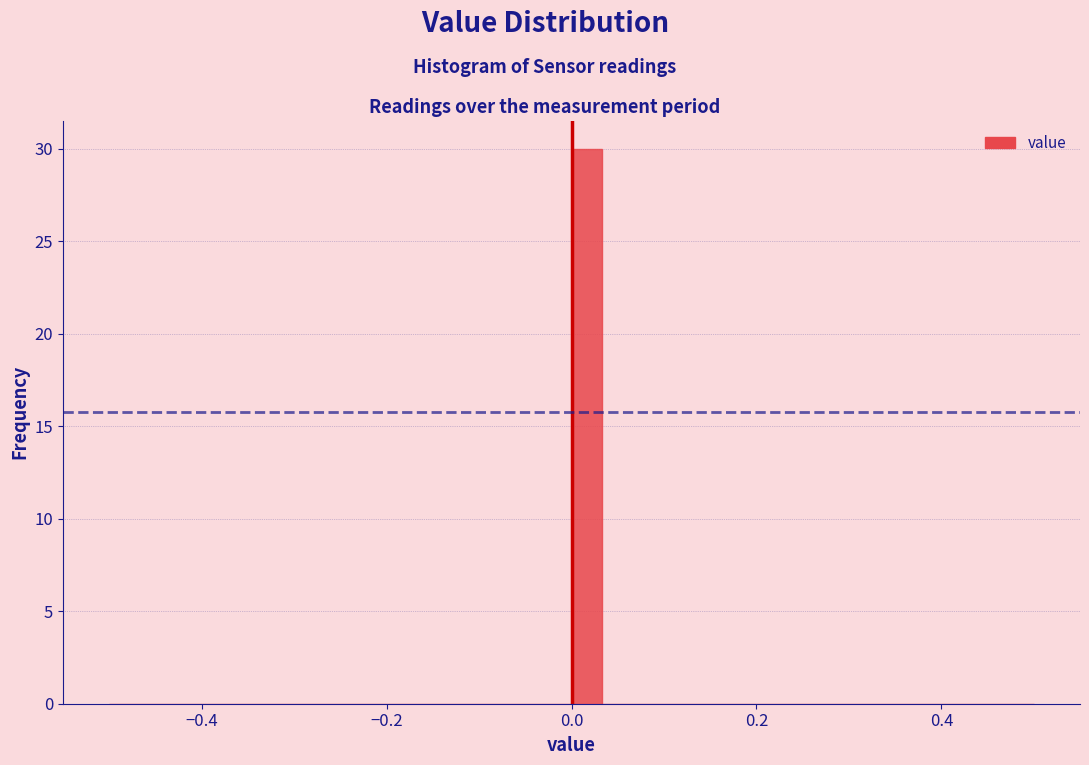

Around what value on the x-axis is the tallest bar? Give the approximate position of its centre, as read against the axis.

0.02